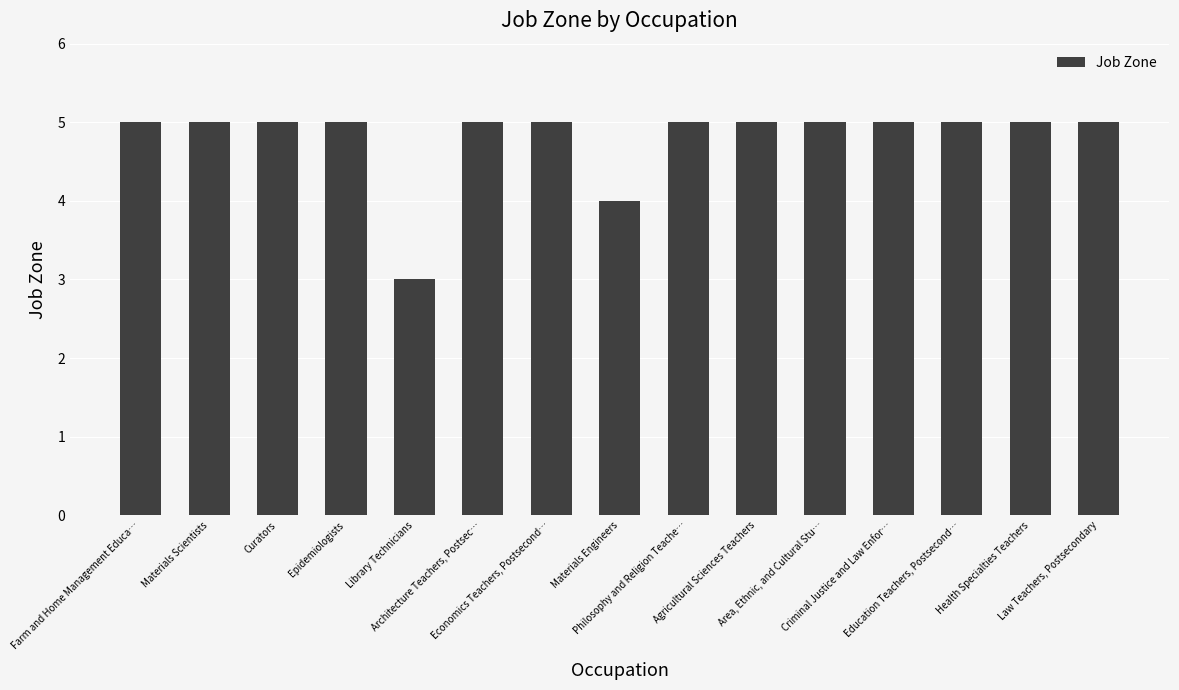

Reading right to left, list all the values displayed in this chart.

5	5	5	5	5	5	5	4	5	5	3	5	5	5	5